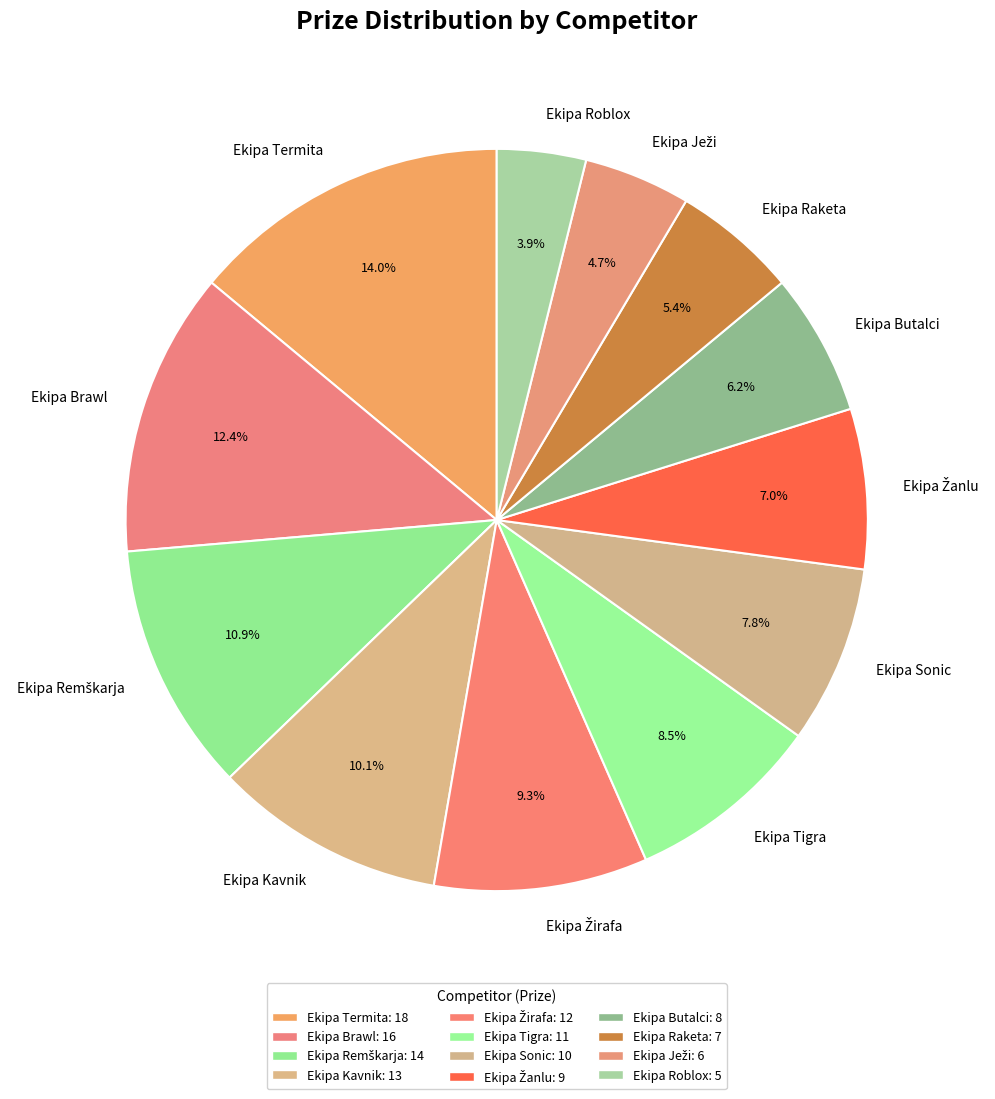

Combined, what portion of the pie is Ekipa Sonic and Ekipa Raketa?

13.2%